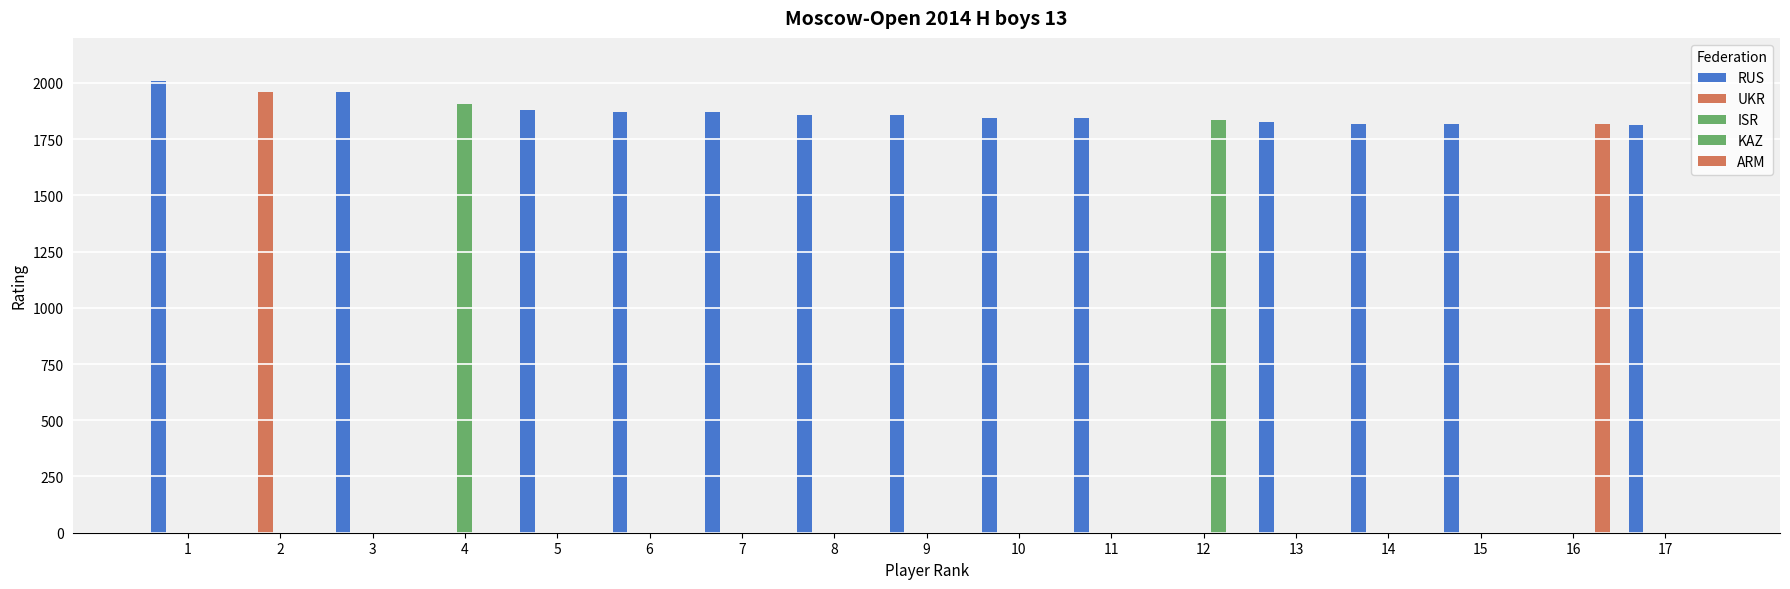

Count the number of categories in the chart.

17